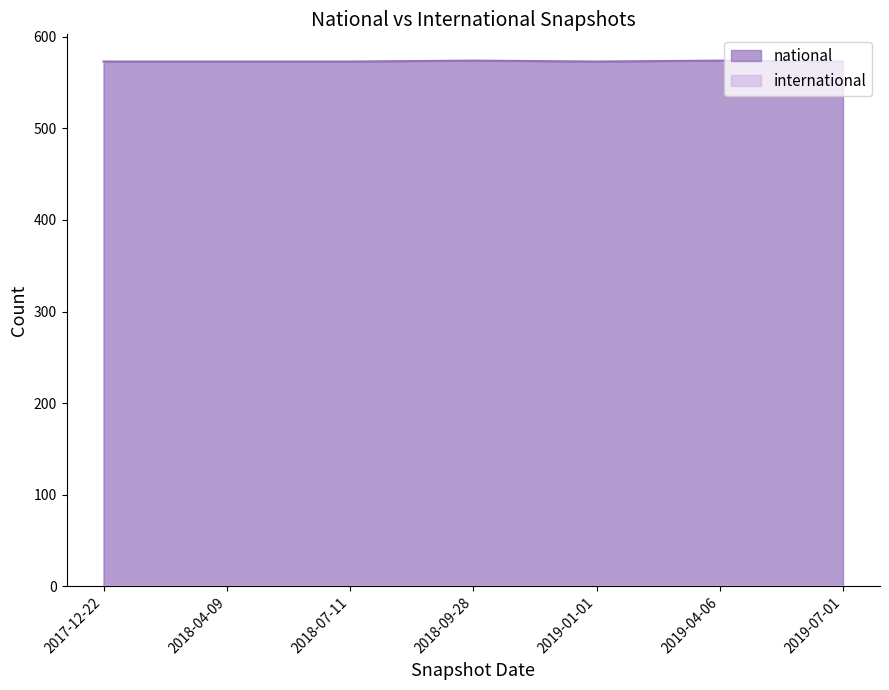

List the labels in order of value, smallest first.

2017-12-22, 2018-04-09, 2018-07-11, 2019-01-01, 2019-07-01, 2018-09-28, 2019-04-06